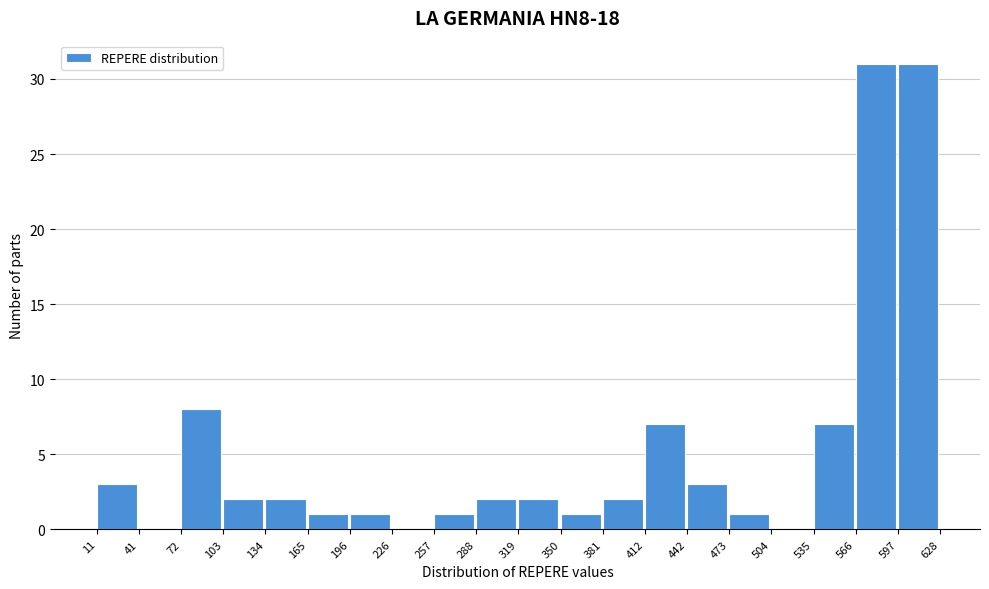

Reading left to right, list every bar in this chart as the range it spans on the x-axis followed by its height. The values are not printed on the chart, so give them approximately, as read against the axis.

11 to 41: 3
41 to 72: 0
72 to 103: 8
103 to 134: 2
134 to 165: 2
165 to 196: 1
196 to 226: 1
226 to 257: 0
257 to 288: 1
288 to 319: 2
319 to 350: 2
350 to 381: 1
381 to 412: 2
412 to 442: 7
442 to 473: 3
473 to 504: 1
504 to 535: 0
535 to 566: 7
566 to 597: 31
597 to 628: 31